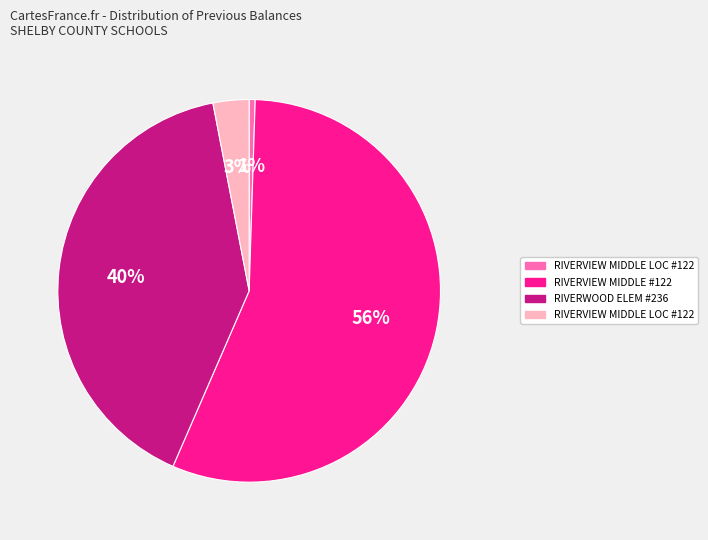

To the nearest percent, what is the average slice percentage?

25%